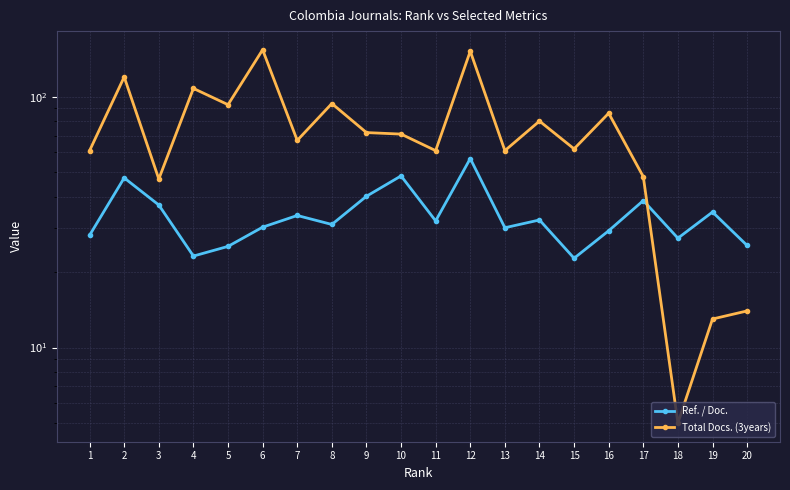

How many categories are shown in the chart?

20